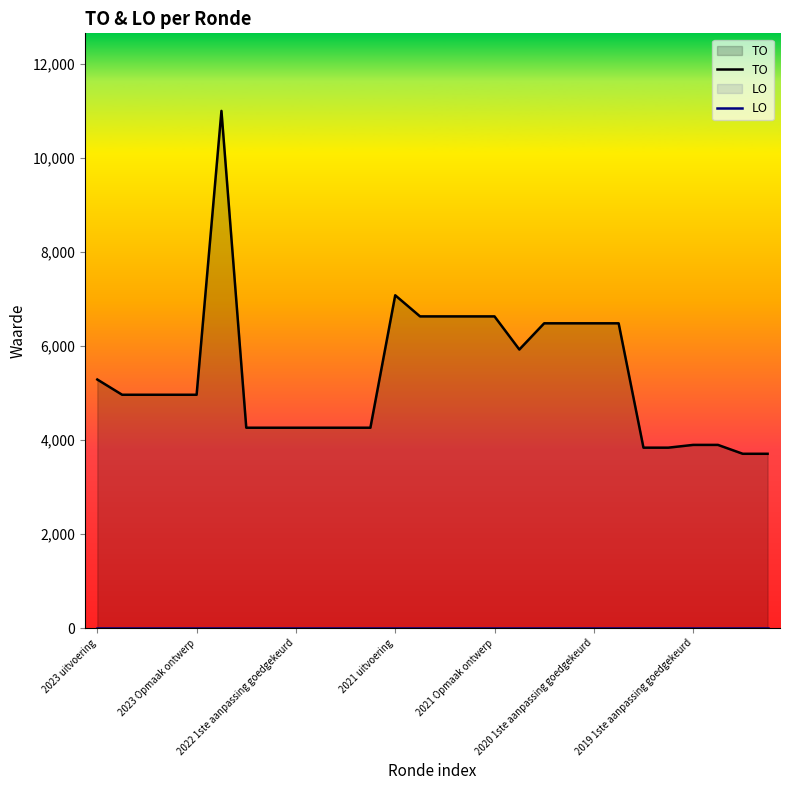

Where is TO nearest to the value 7350?

2021 uitvoering